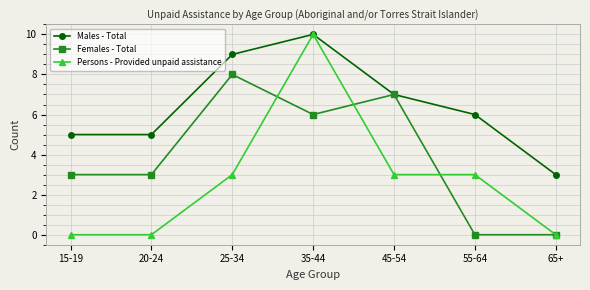

What is the sum of the Females - Total values at 20-24 and 65+?

3